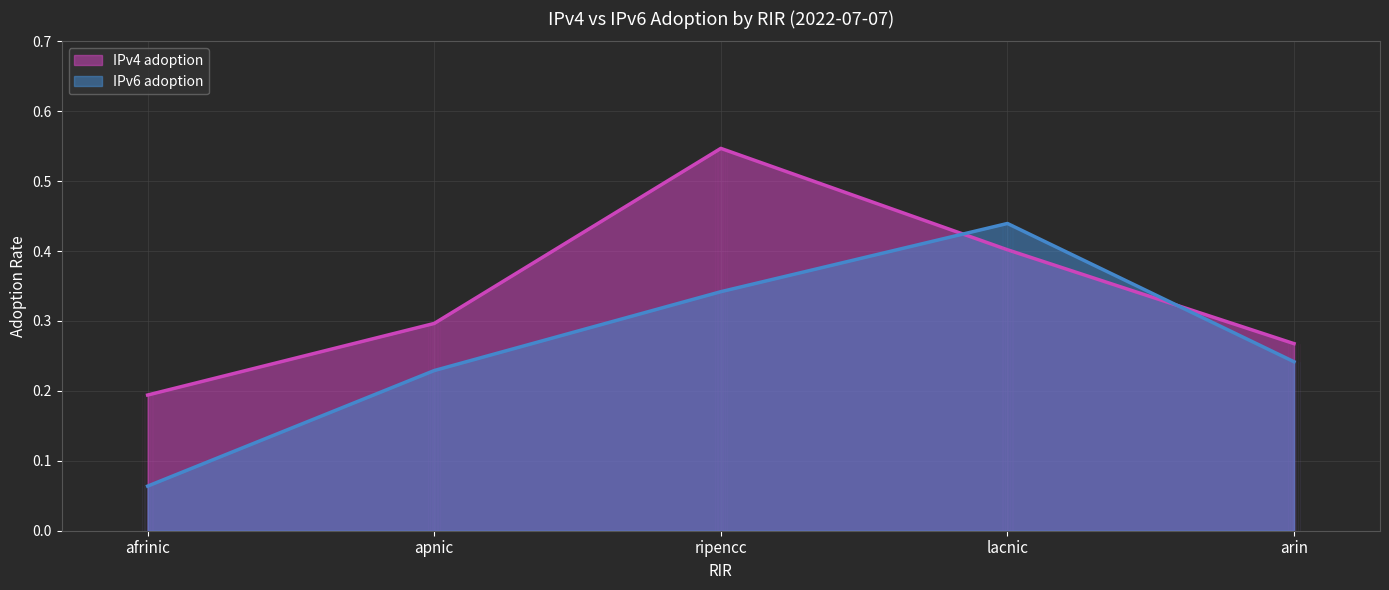

Reading left to right, extract all data points from this chart.

IPv4 adoption: afrinic=0.2	apnic=0.3	ripencc=0.5	lacnic=0.4	arin=0.3
IPv6 adoption: afrinic=0.1	apnic=0.2	ripencc=0.3	lacnic=0.4	arin=0.2